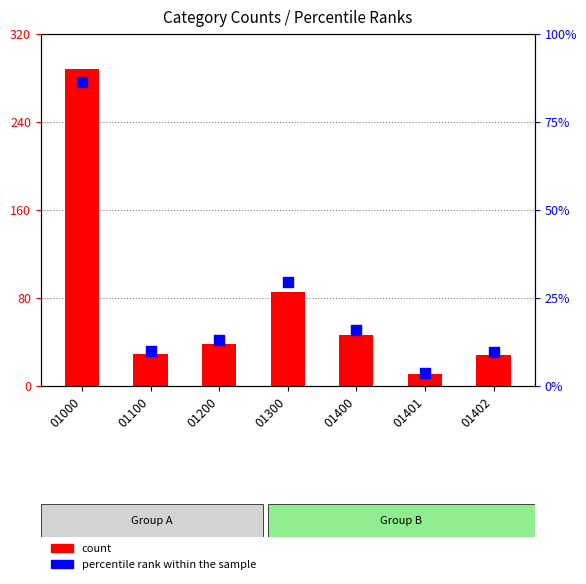

What is the total value across all series at 01401?

14.8